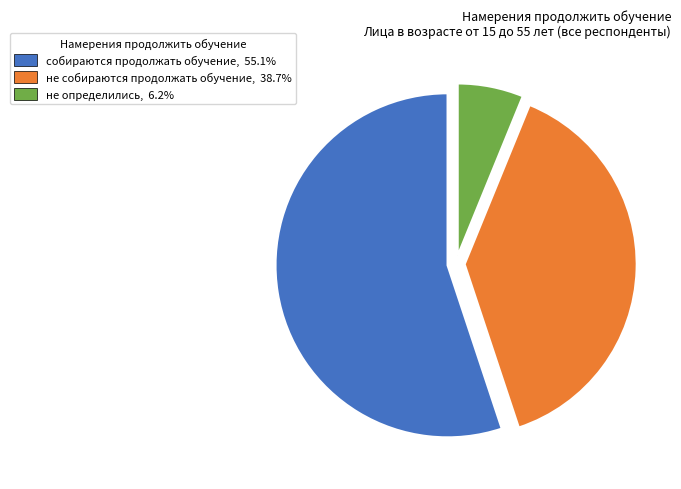

True or false: не определились accounts for 6% of the total.

True